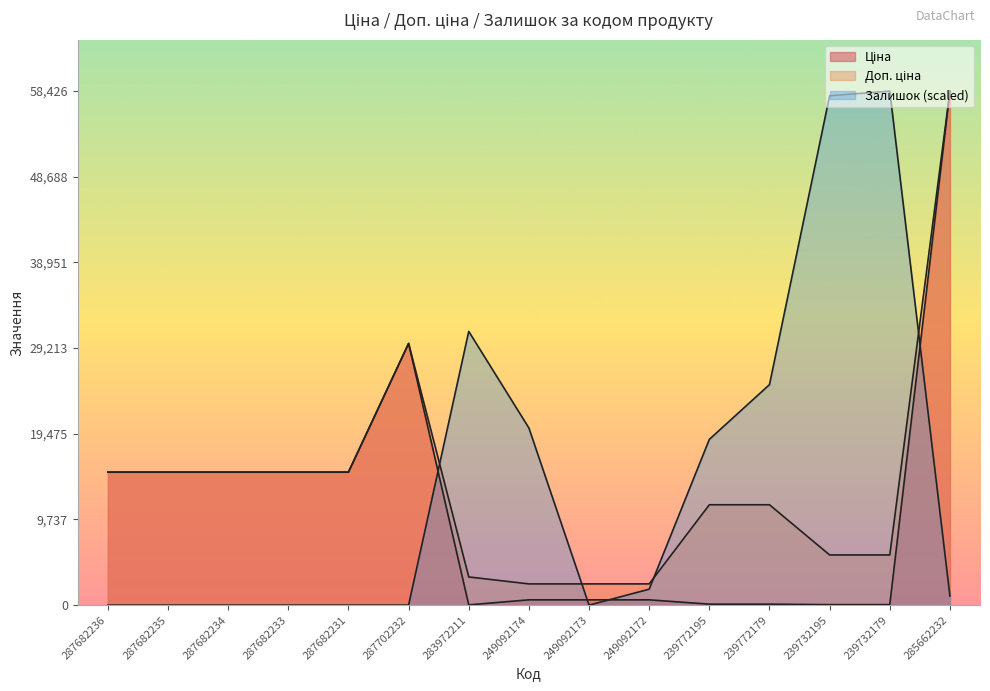

How many intersections are there between Доп. ціна and Залишок?

4